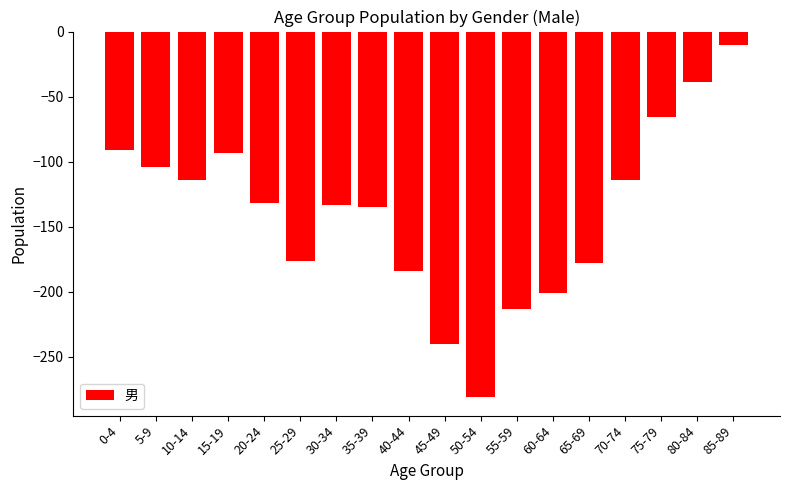

What is the value of the 15th bar from the left?

-114